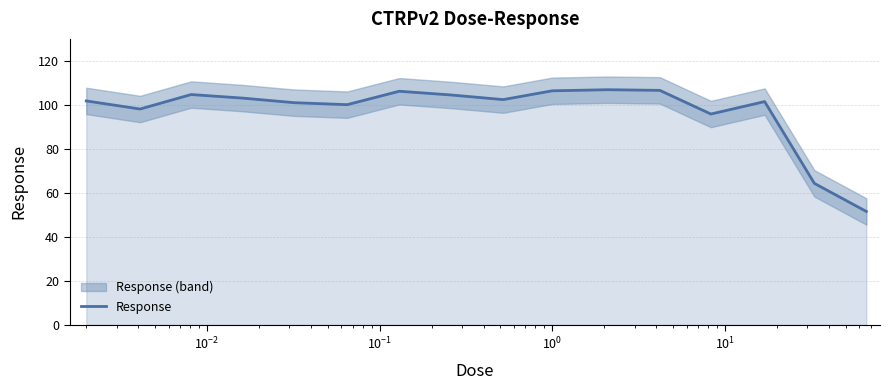

What is the minimum value shown in the chart?

51.6